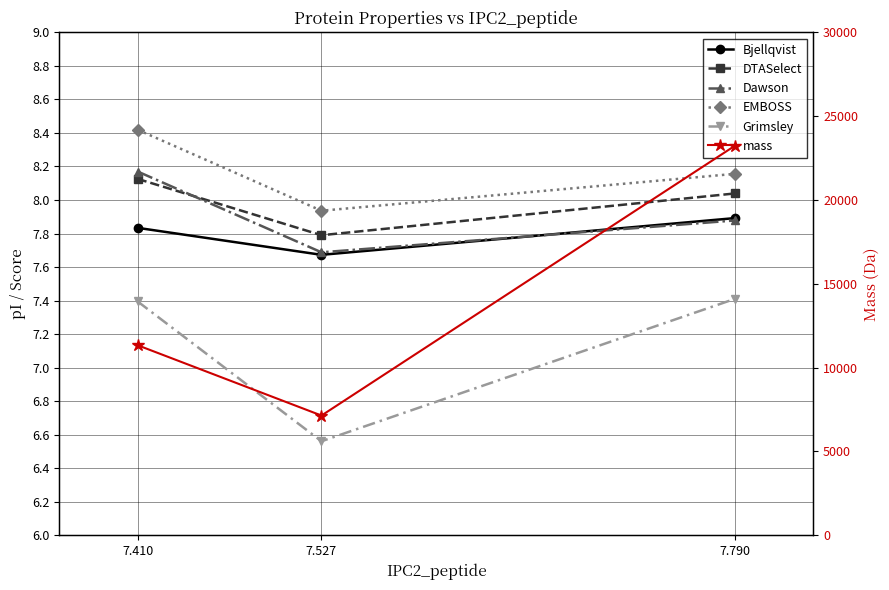

Is the value of EMBOSS at 7.790 greater than the value of Bjellqvist at 7.790?

Yes